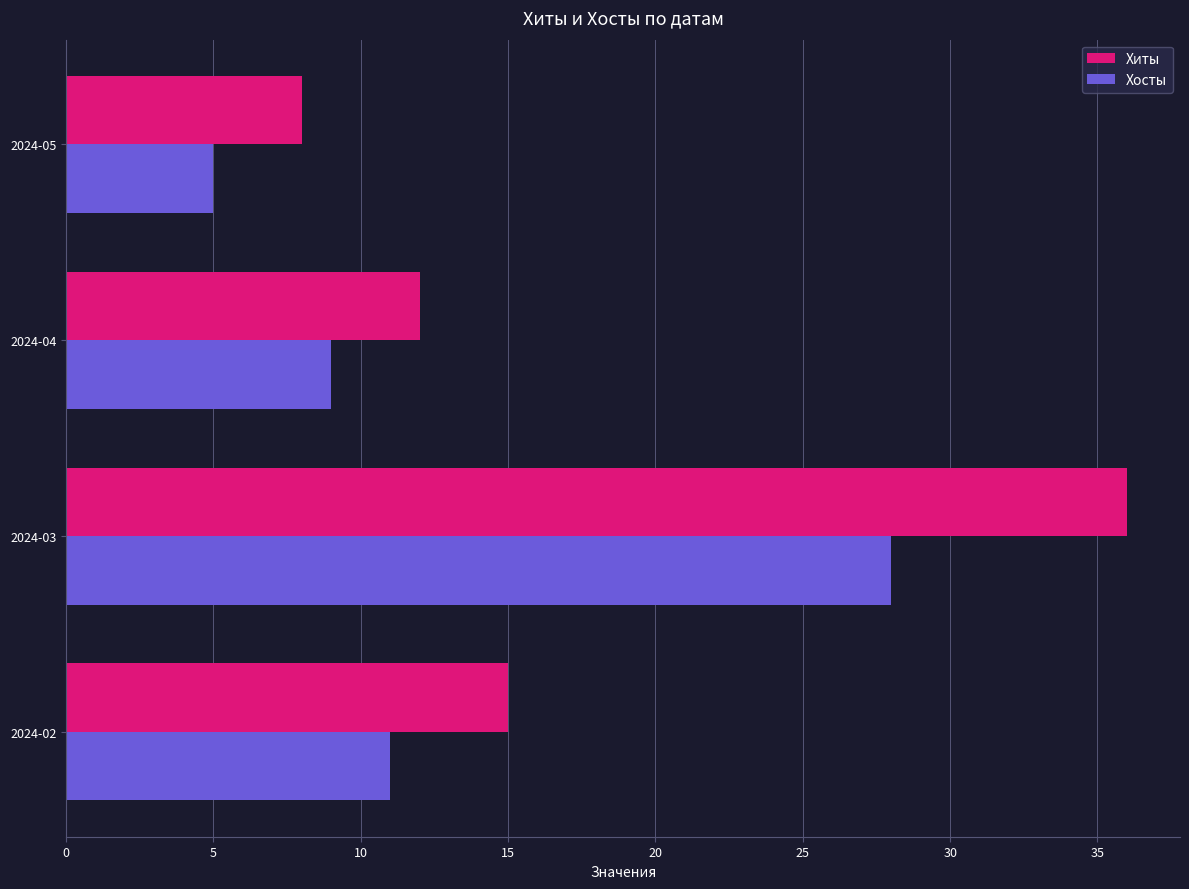

Which category has the lowest value across all series?

2024-05